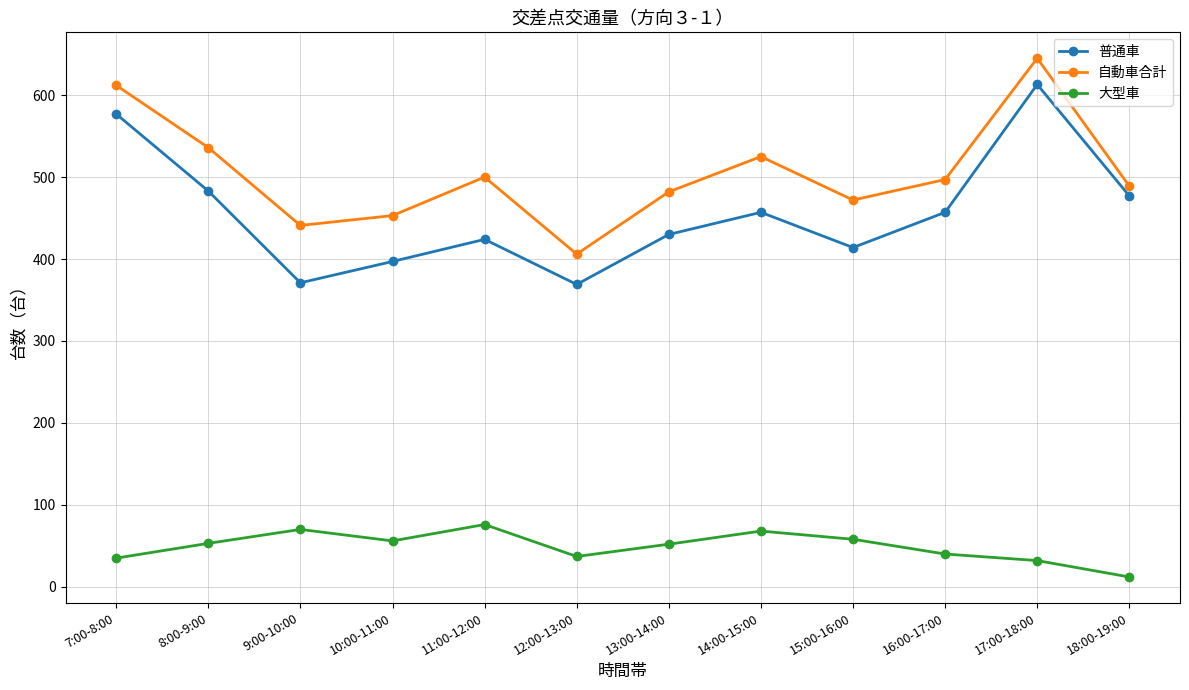

The 普通車 series shows 457 at 14:00-15:00. True or false?

True